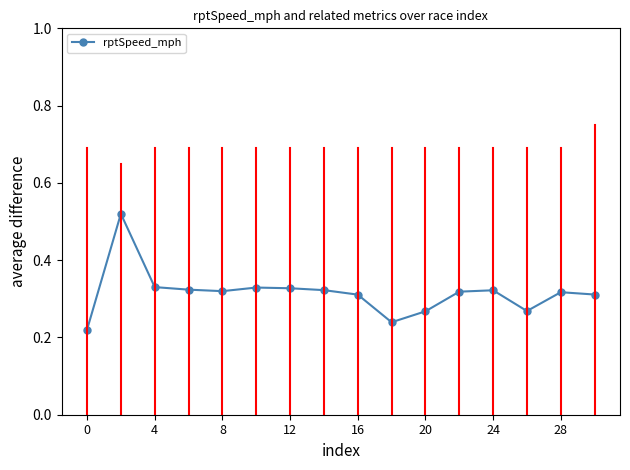

What is the sum of all values?

5.0